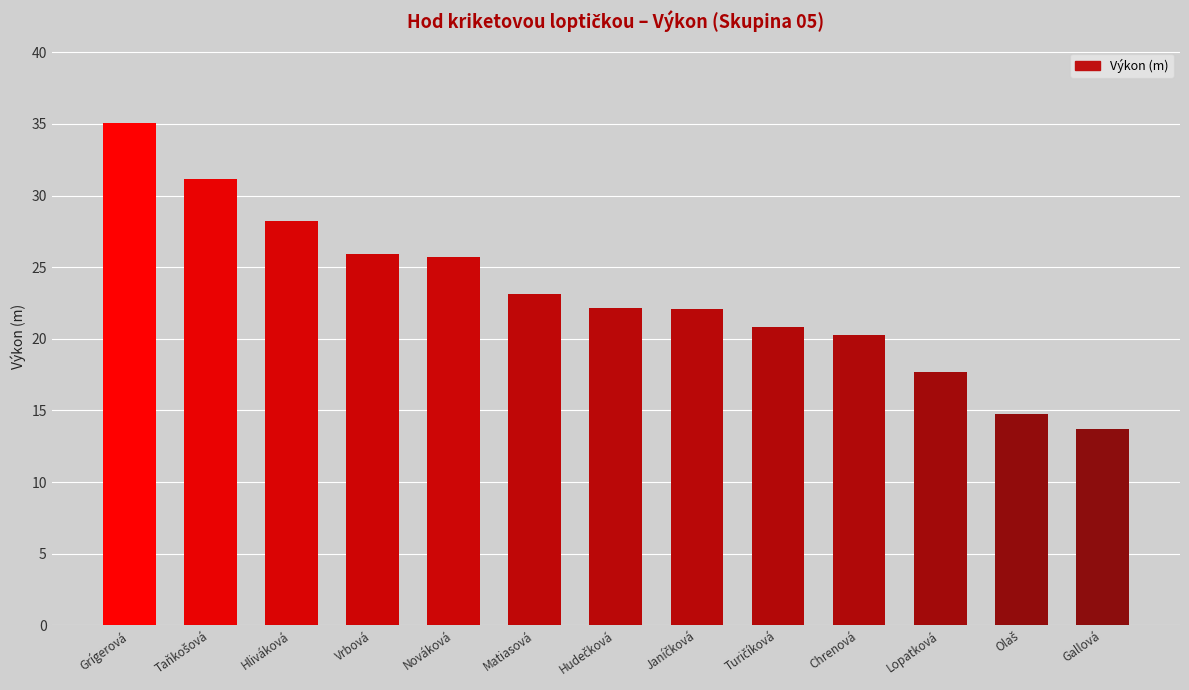

How many bars are there in total?

13